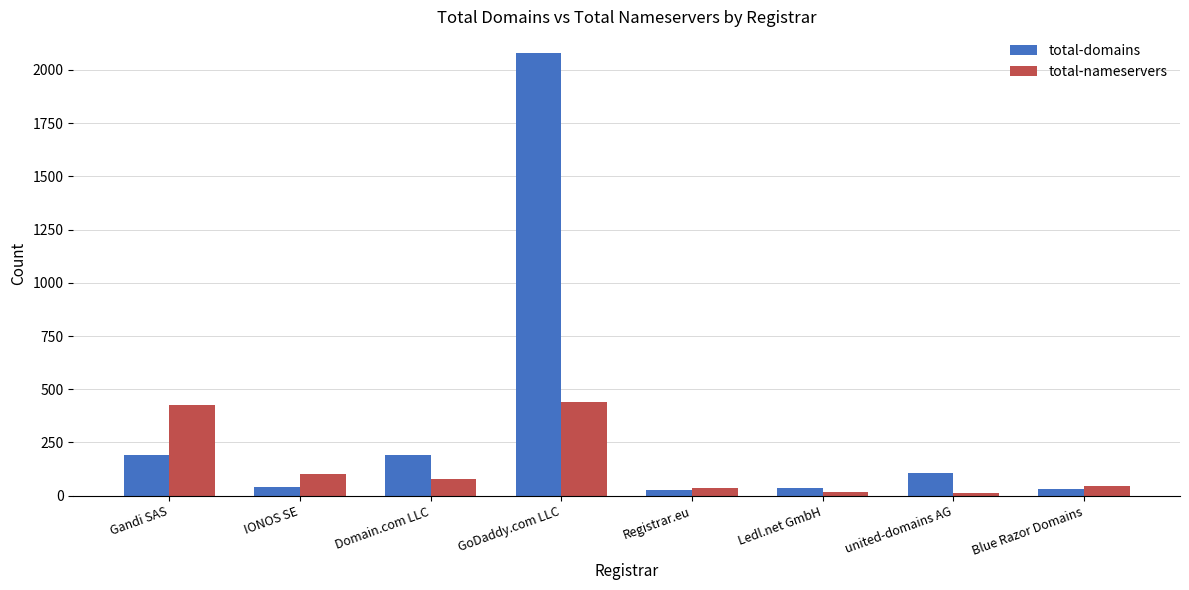

Rank the series at GoDaddy.com LLC from highest to lowest value.

total-domains, total-nameservers